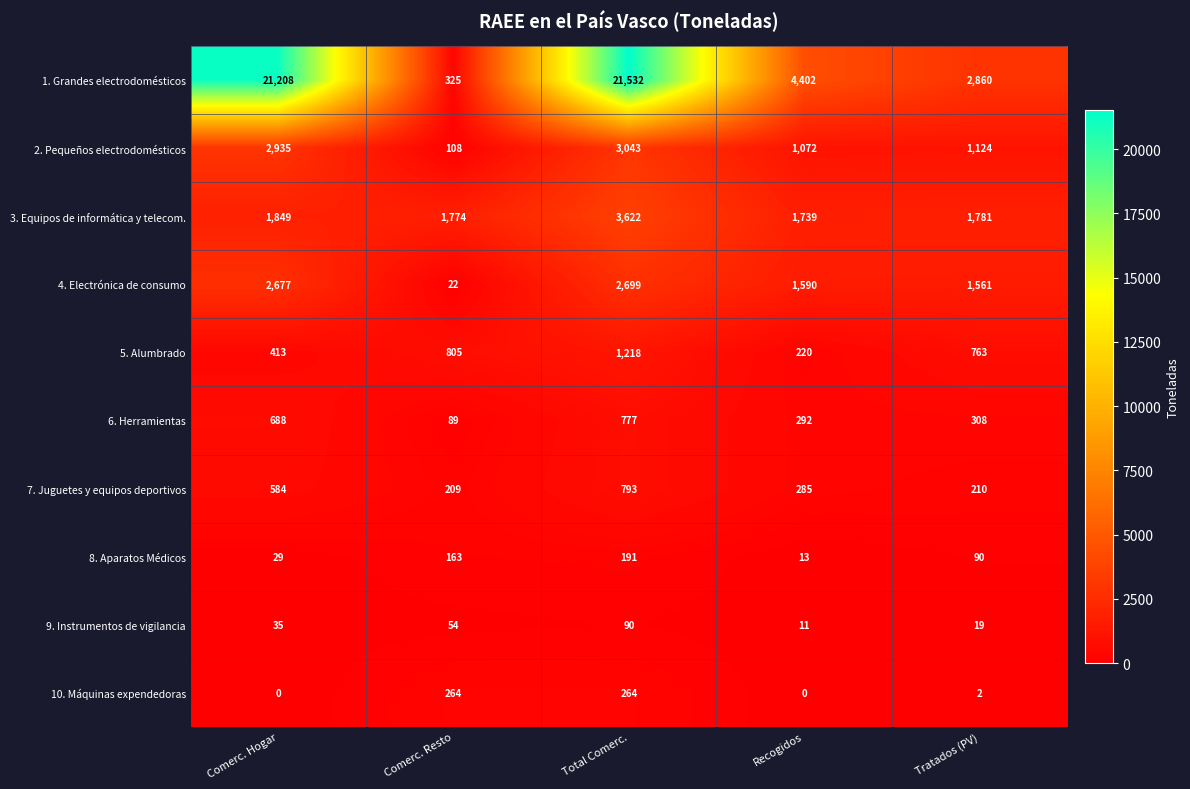

At how many categories does at least one series exceed 1783?

4